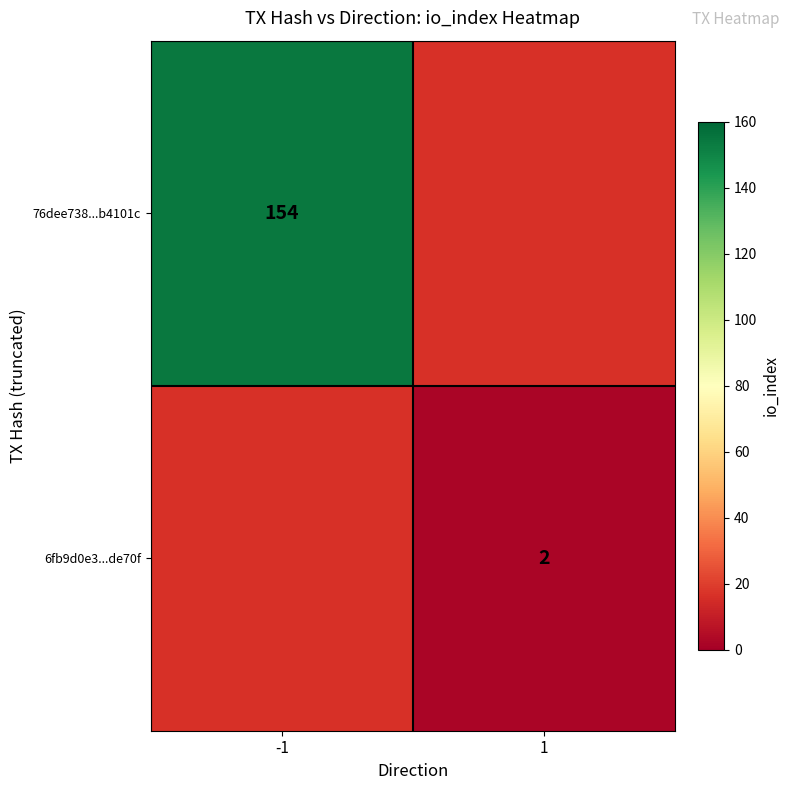

The value of 76dee738...b4101c at -1 is 92. True or false?

False